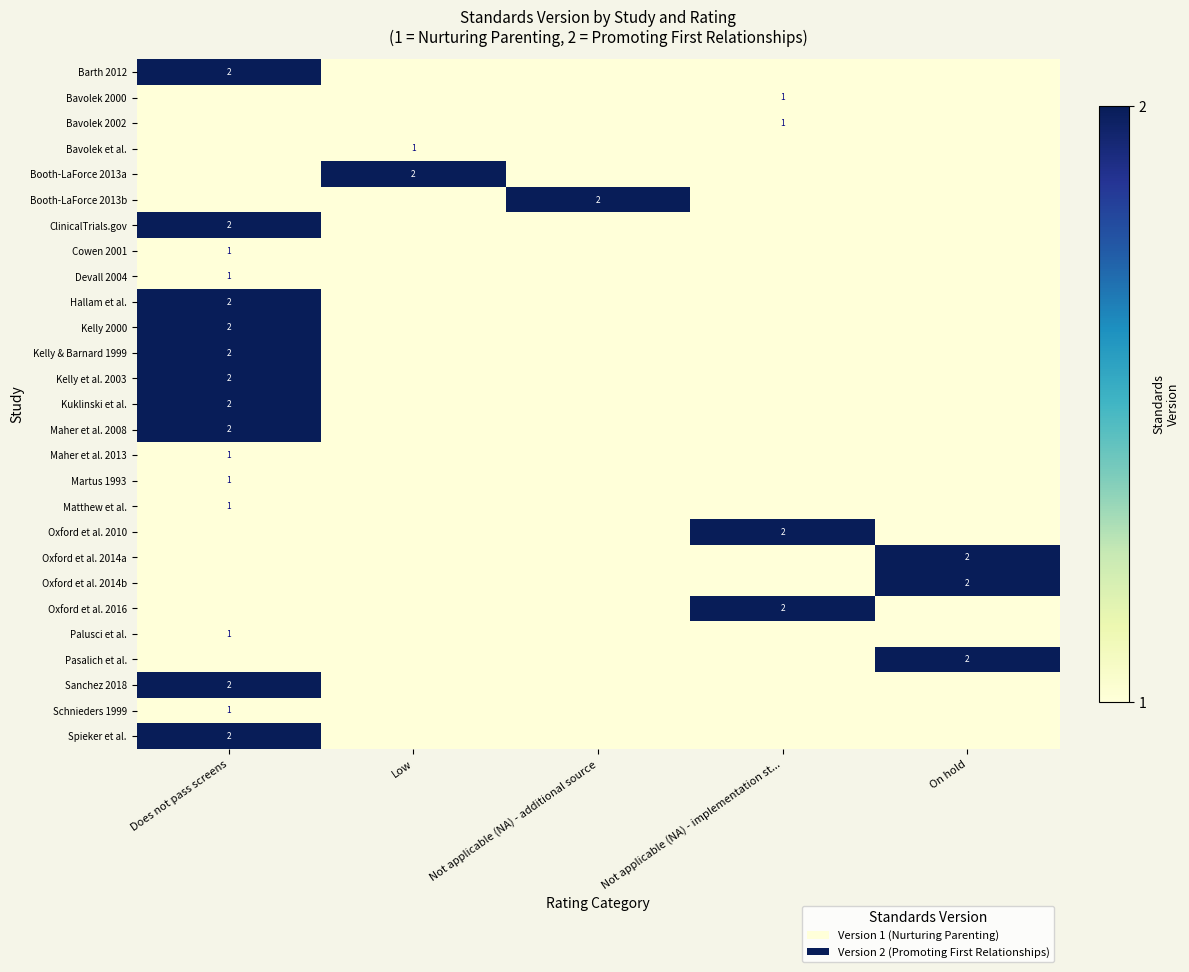

The value of Maher et al. 2013 at Does not pass screens is 1. True or false?

True